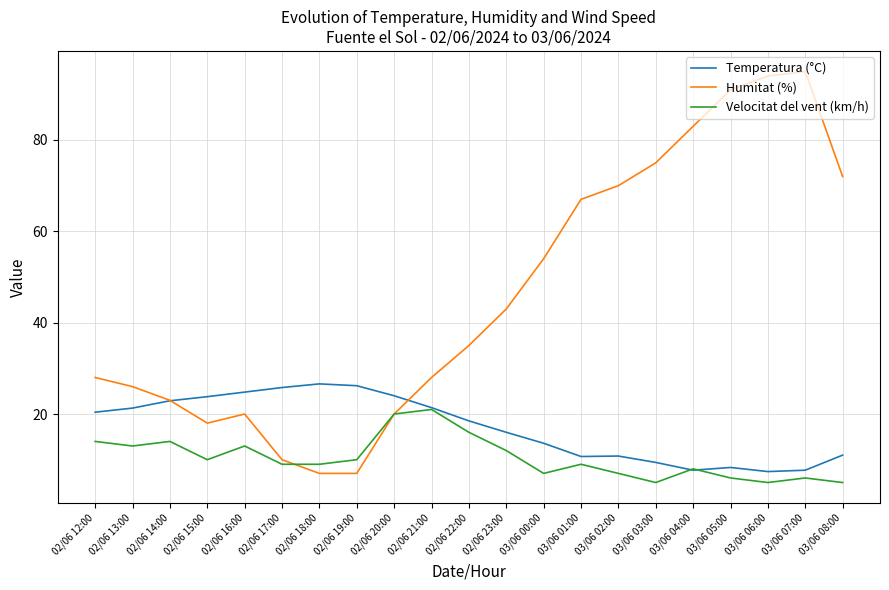

Rank the series by their maximum value, from lowest to highest.

Velocitat del vent (km/h), Temperatura (°C), Humitat (%)